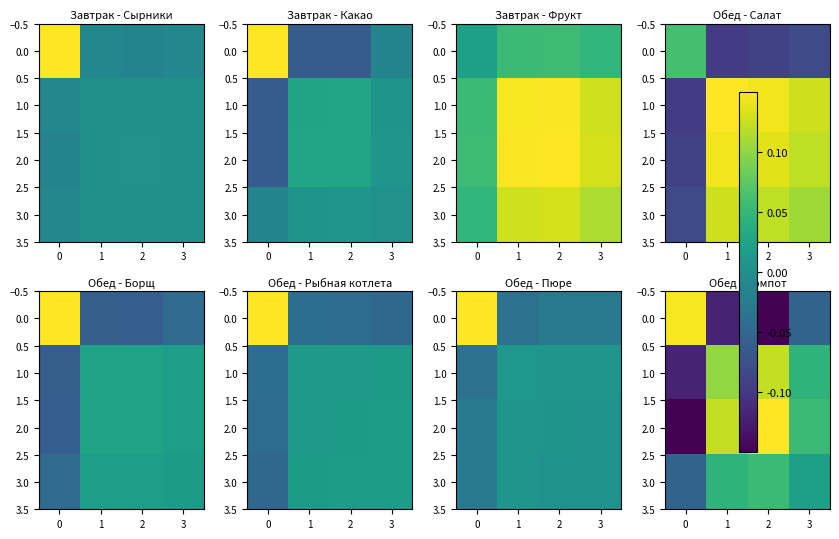

List the series in order of their peak value, lowest first.

3.0, 1.0, 0.0, 2.0